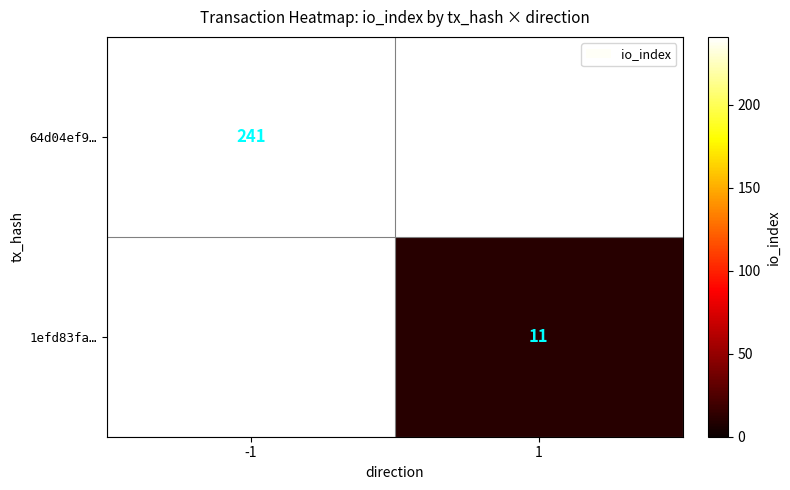

Which label corresponds to the largest value in the chart?

-1